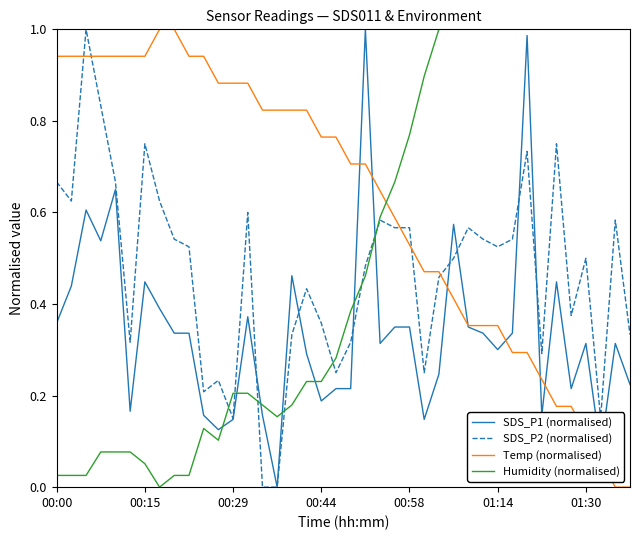

Which series has the largest total across all categories?

Temp (normalised)